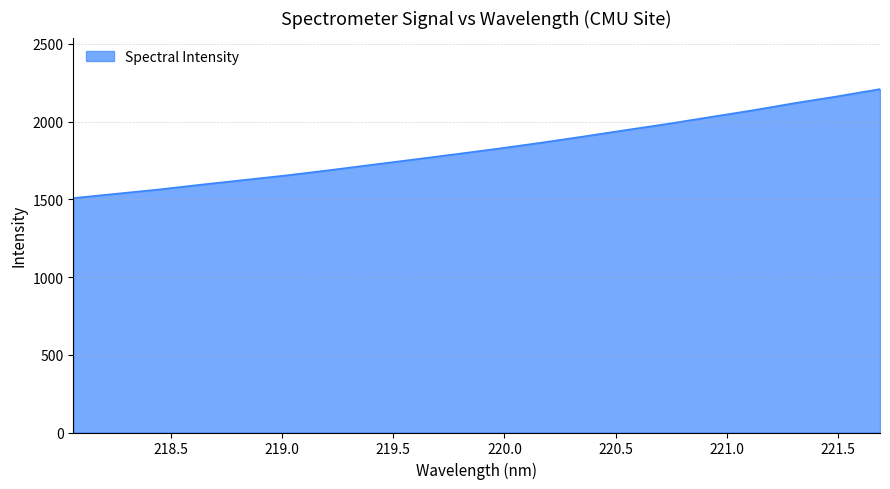

What is the sum of all values?

36544.6